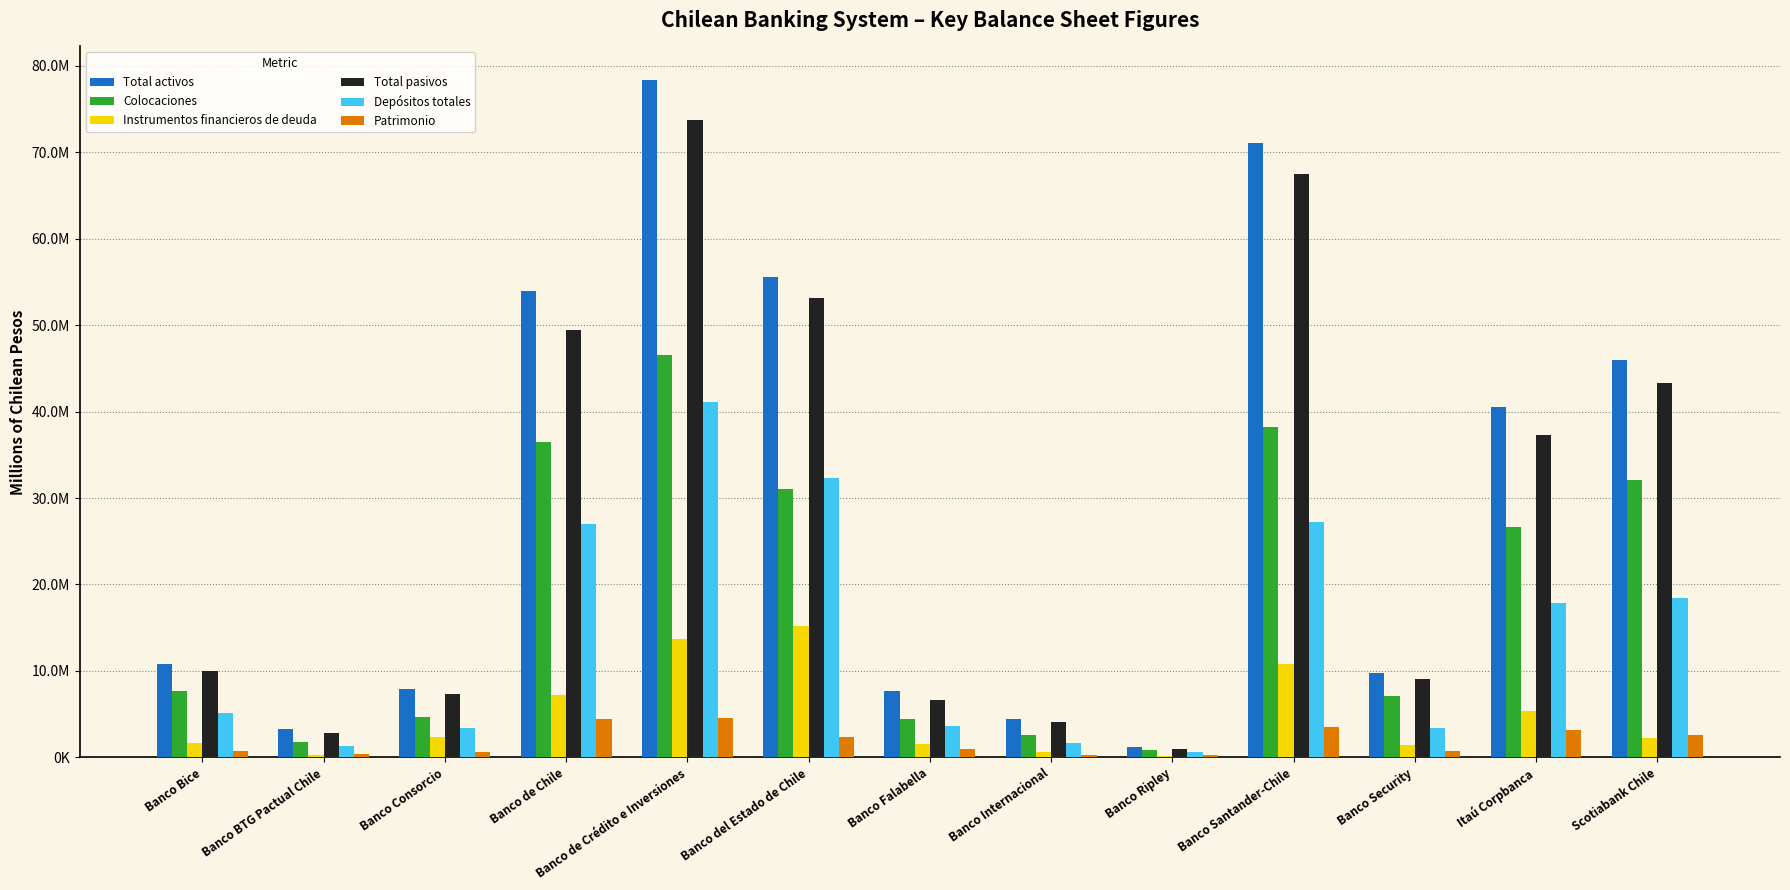

Are the bars horizontal?

No